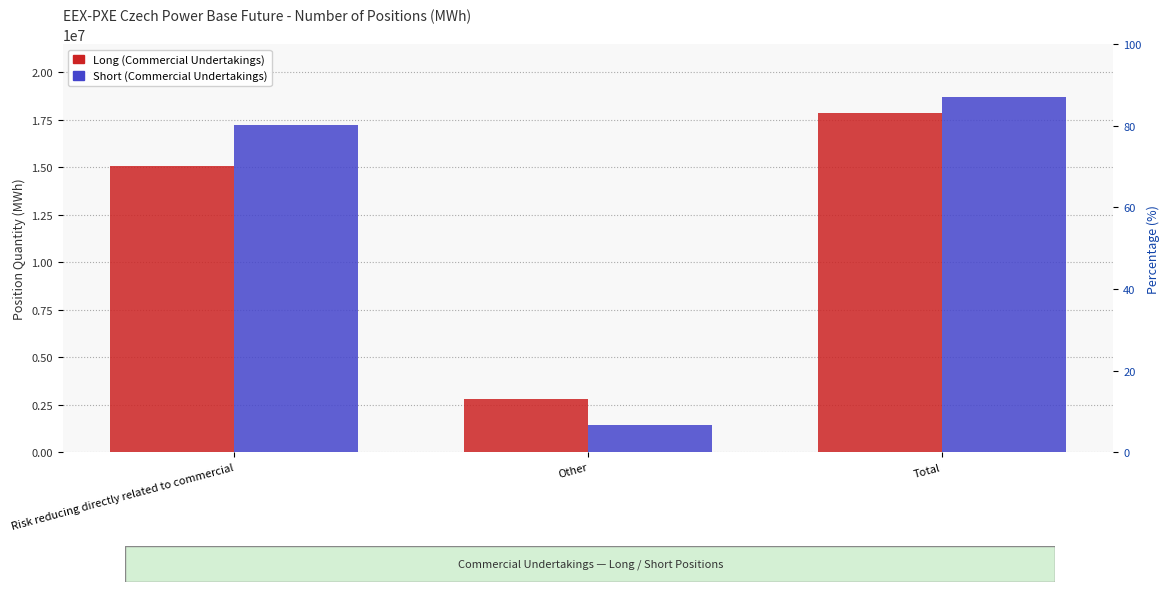

The value of Short (Commercial Undertakings) at Total is 18670717. True or false?

True